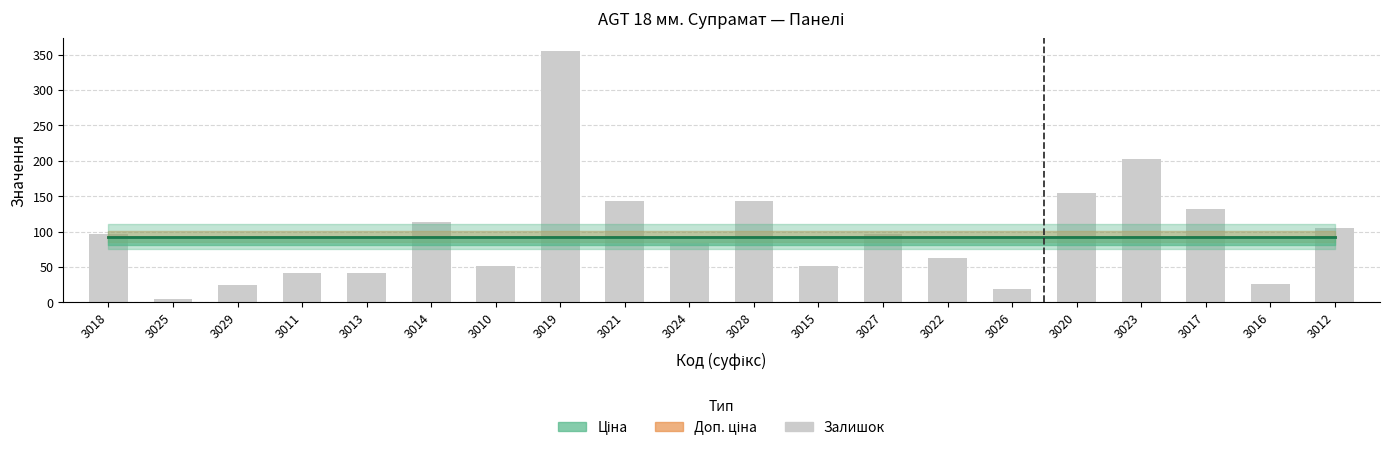

True or false: Залишок has a value of 143.0 at 3021.

True